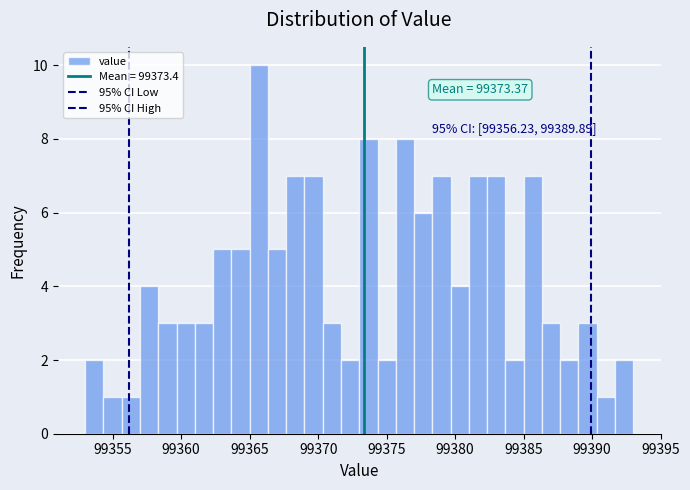

Read against the x-axis, roughly where is the centre of the tallest bar?

99365.5